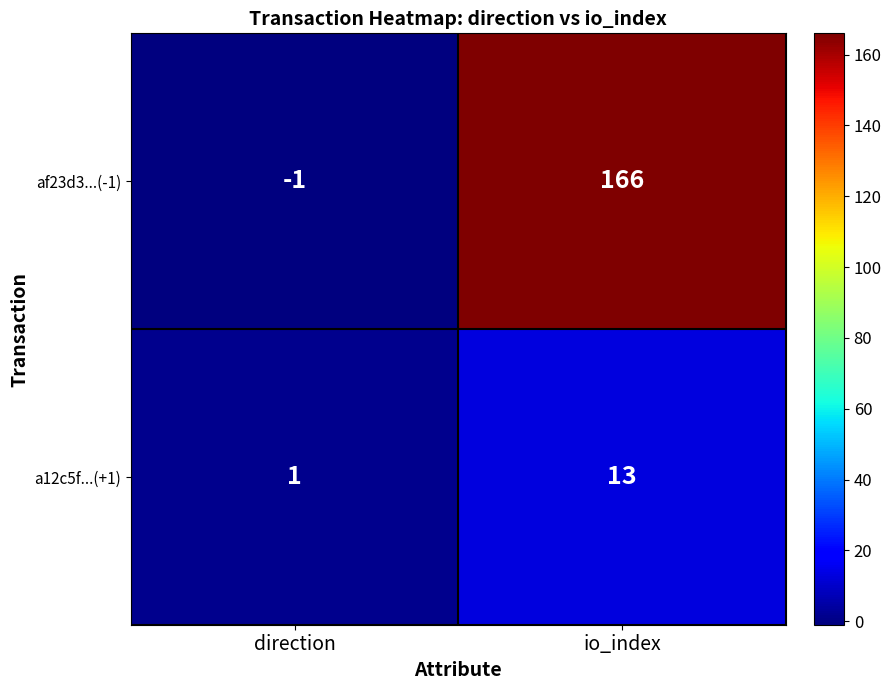

Rank the series at direction from highest to lowest value.

a12c5f...(+1), af23d3...(-1)